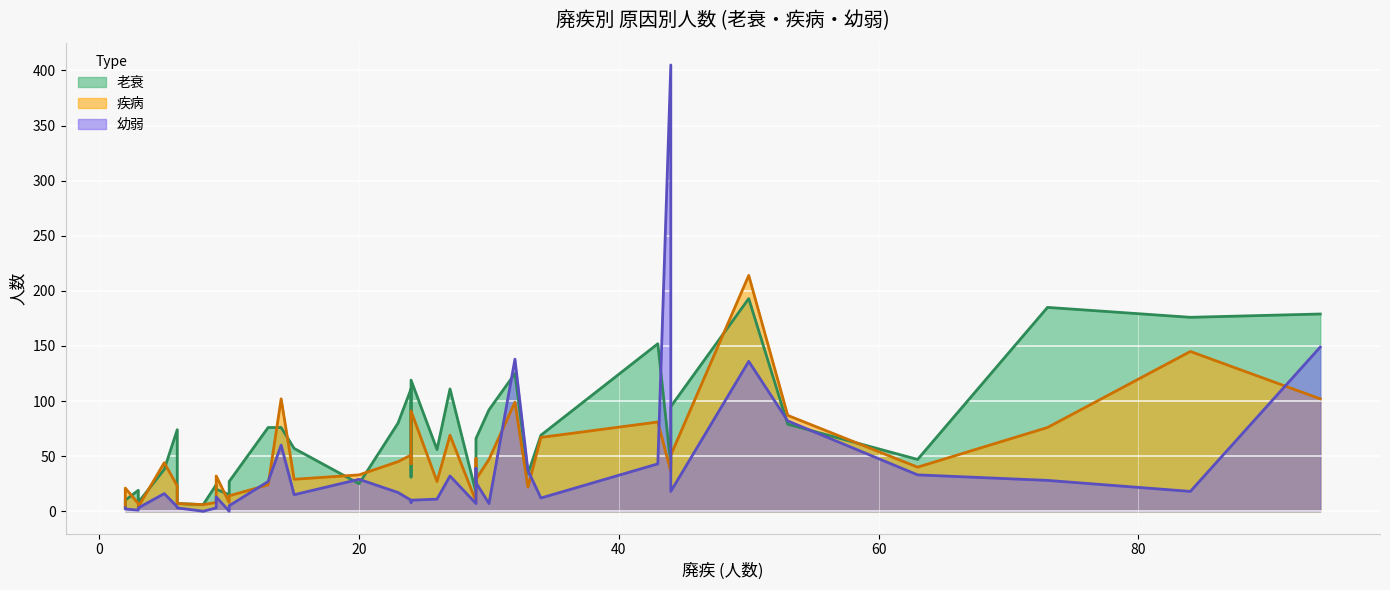

The 幼弱 series shows 19 at 広島. True or false?

False